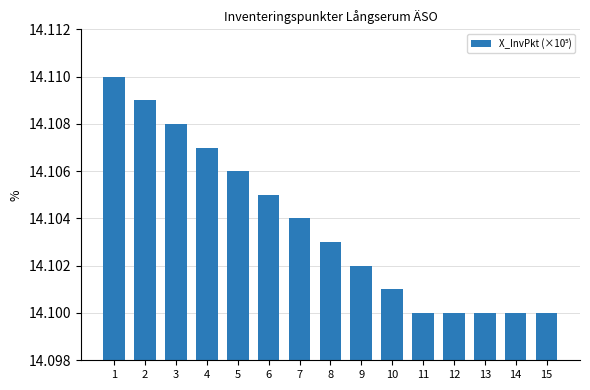

What is the sum of the values at 15 and 7?

28.2